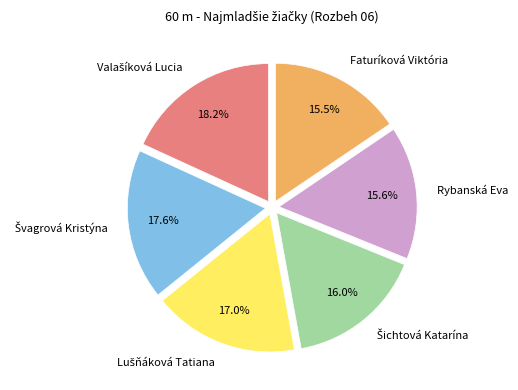

What portion of the pie excludes Faturíková Viktória?

84.5%